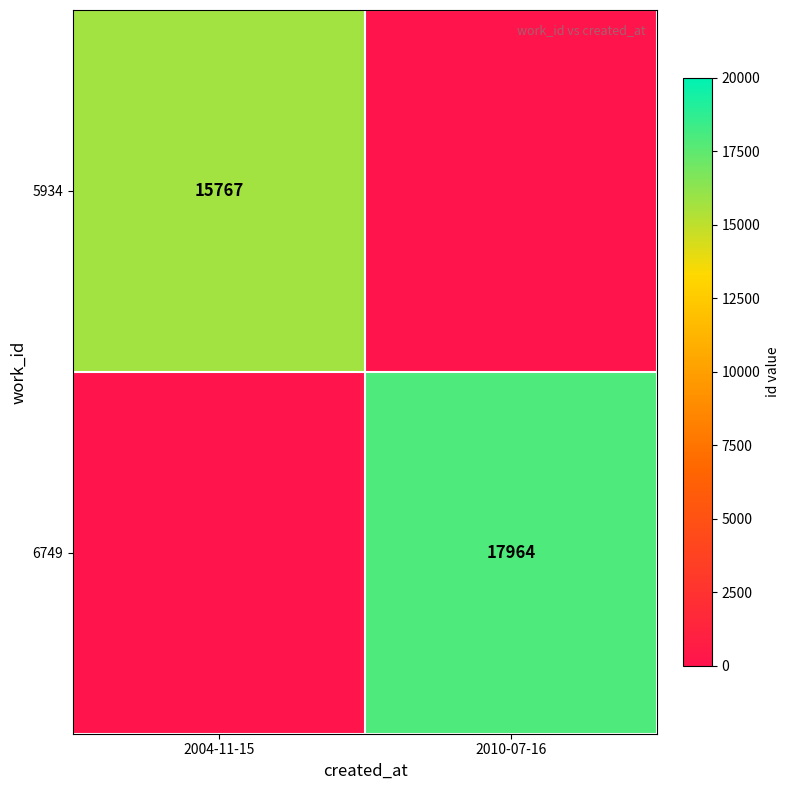

Is the value of 6749 at 2010-07-16 greater than the value of 5934 at 2004-11-15?

Yes